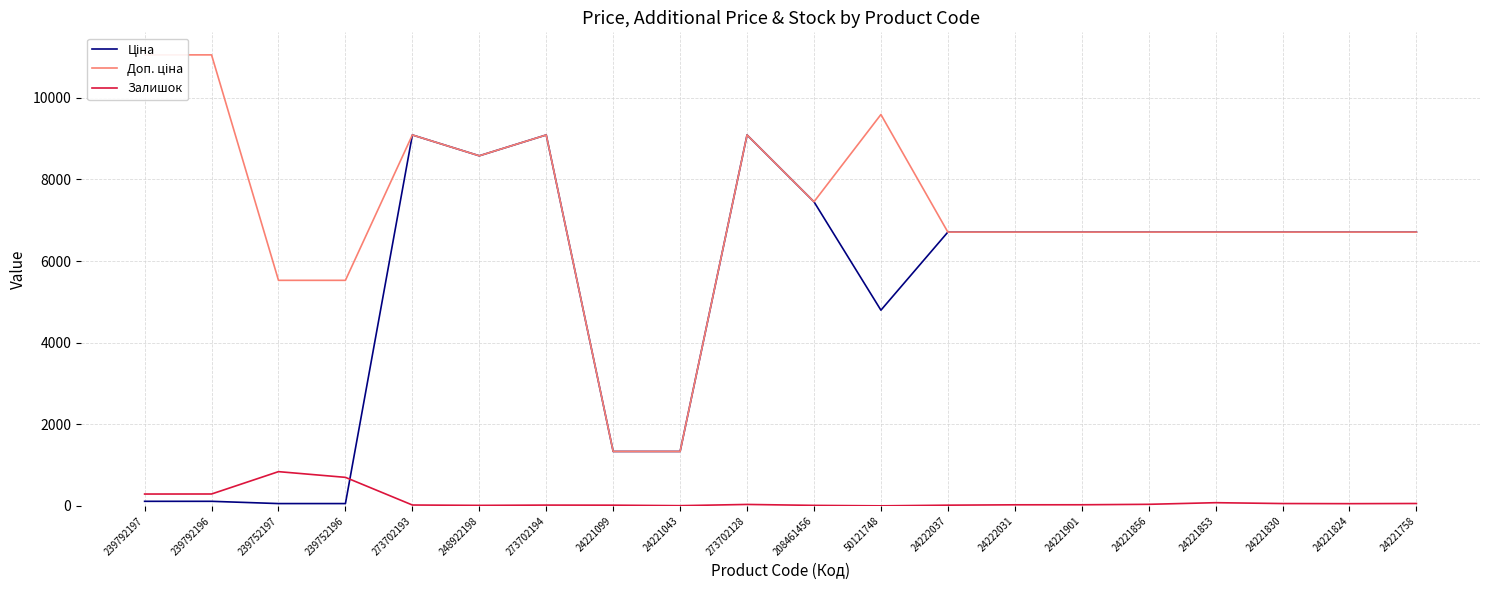

In Ціна, how many points are lower than both neighbors (excluding endpoints)?

2